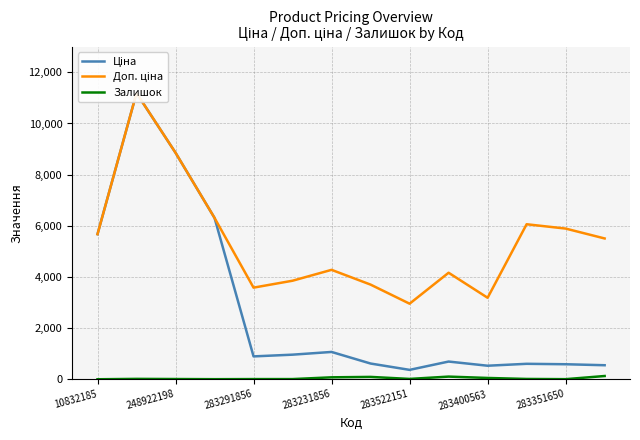

The Залишок series shows 11 at 248922198. True or false?

True